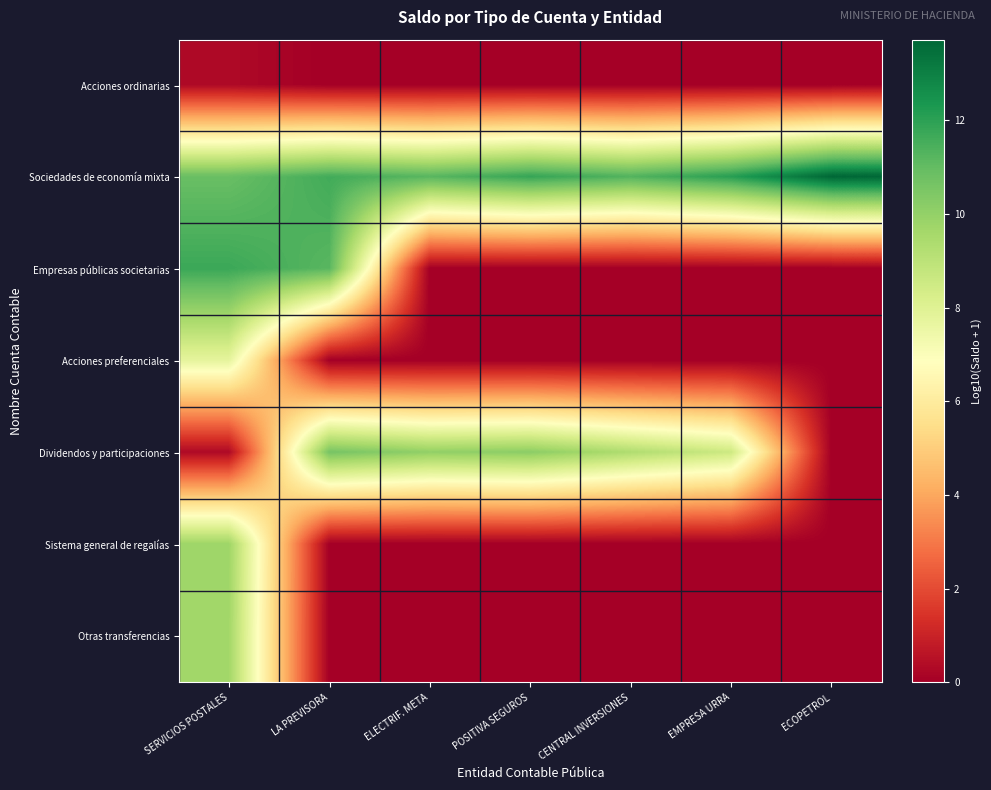

At how many categories does at least one series exceed 7?

7